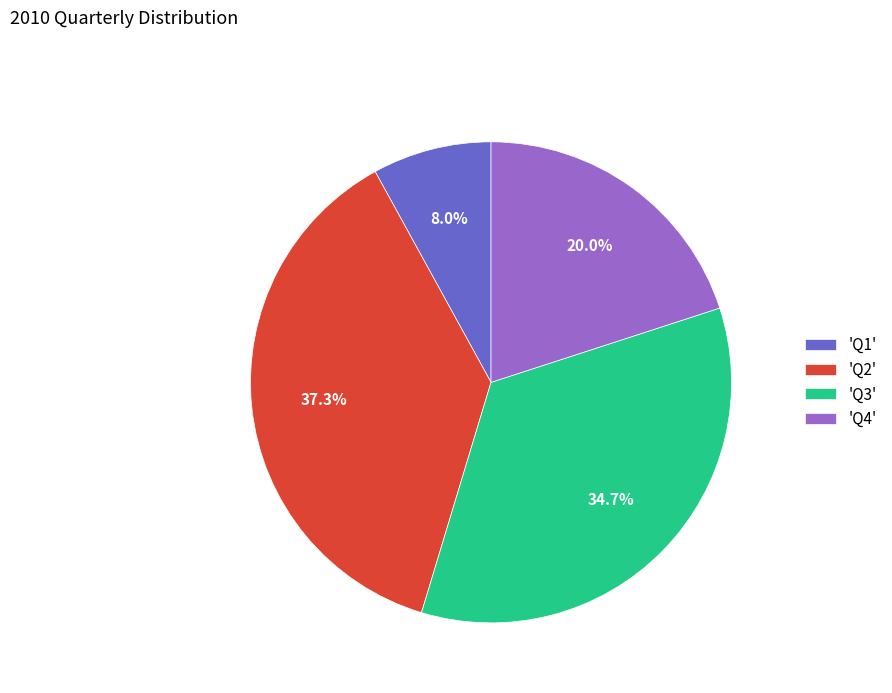

How much of the chart is everything except 'Q3'?

65.3%